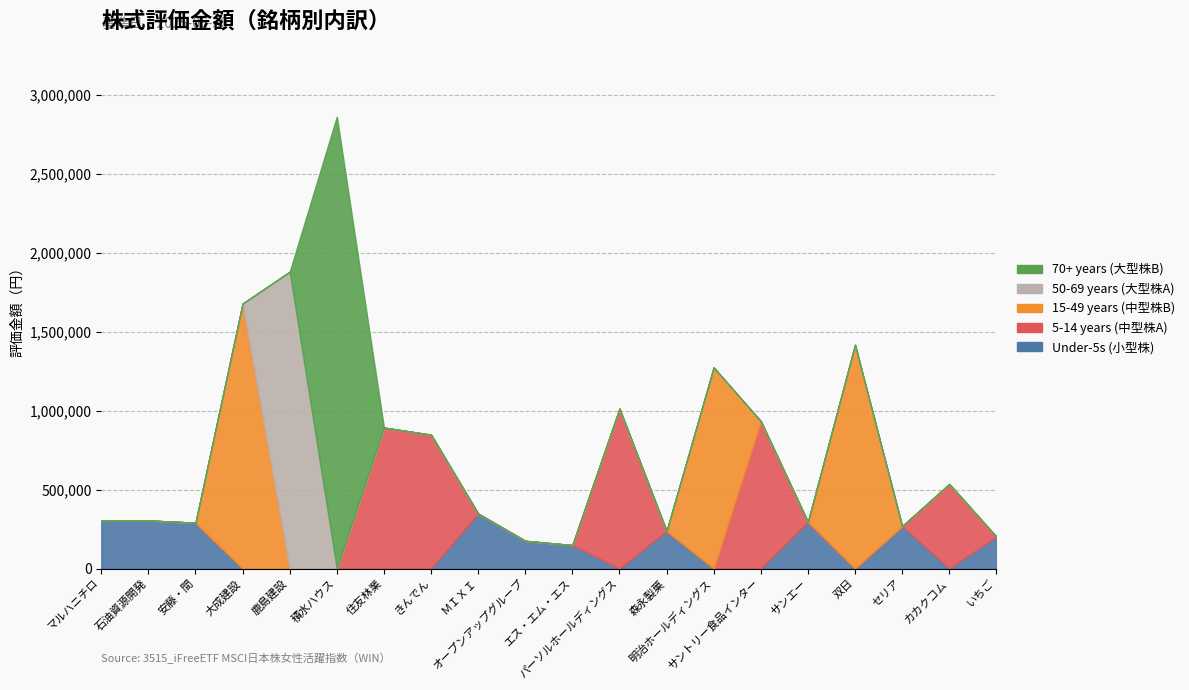

What is the minimum value shown in the chart?

148350